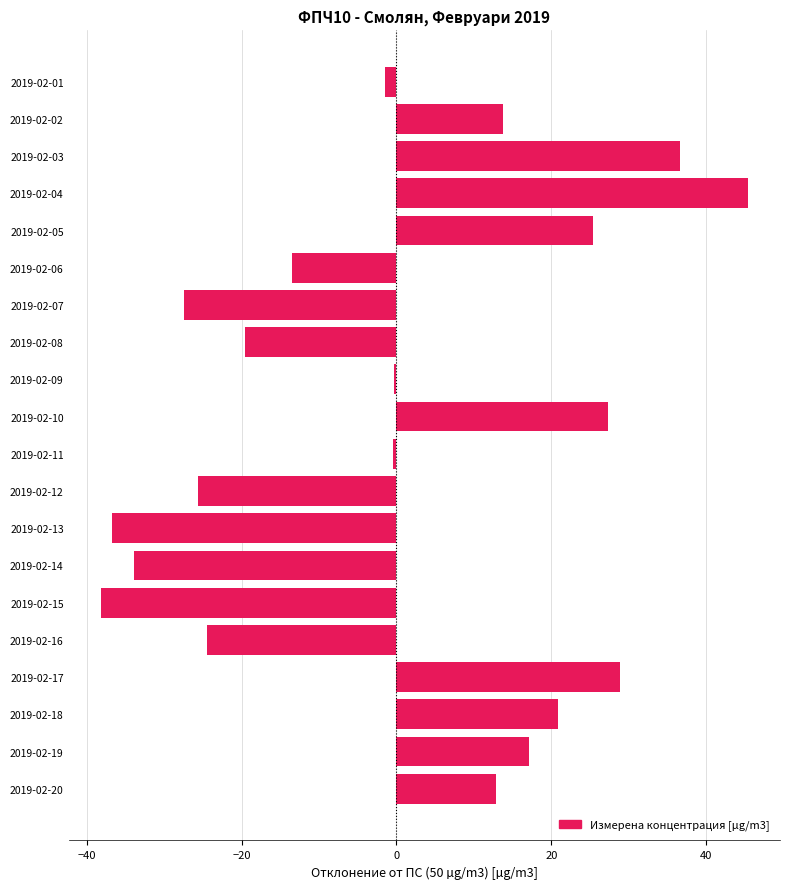

Are the bars horizontal?

Yes